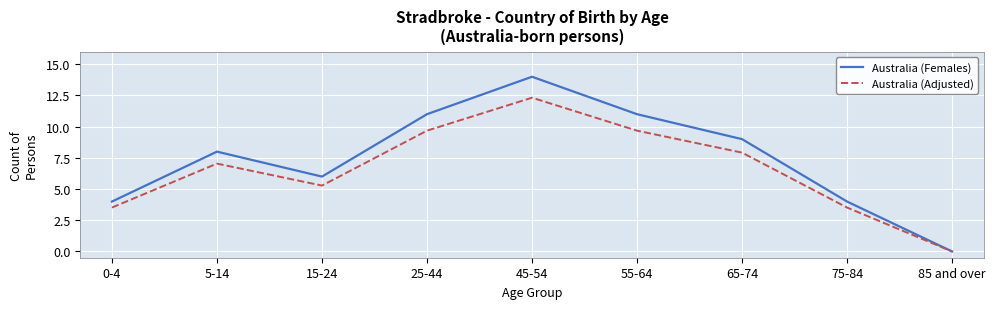

Rank the series at 5-14 from lowest to highest value.

Australia (Adjusted), Australia (Females)